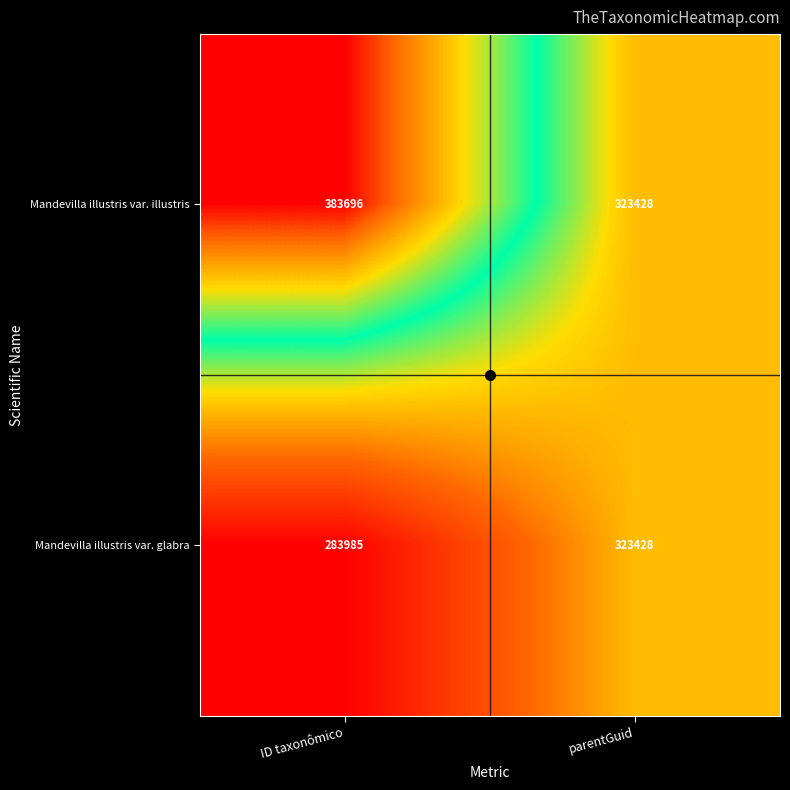

Count the number of categories in the chart.

2